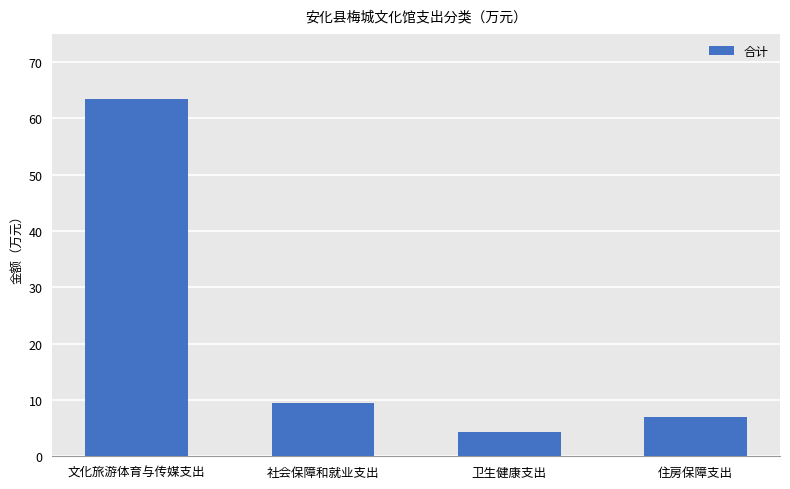

At which category does the chart reach its peak across all series?

文化旅游体育与传媒支出